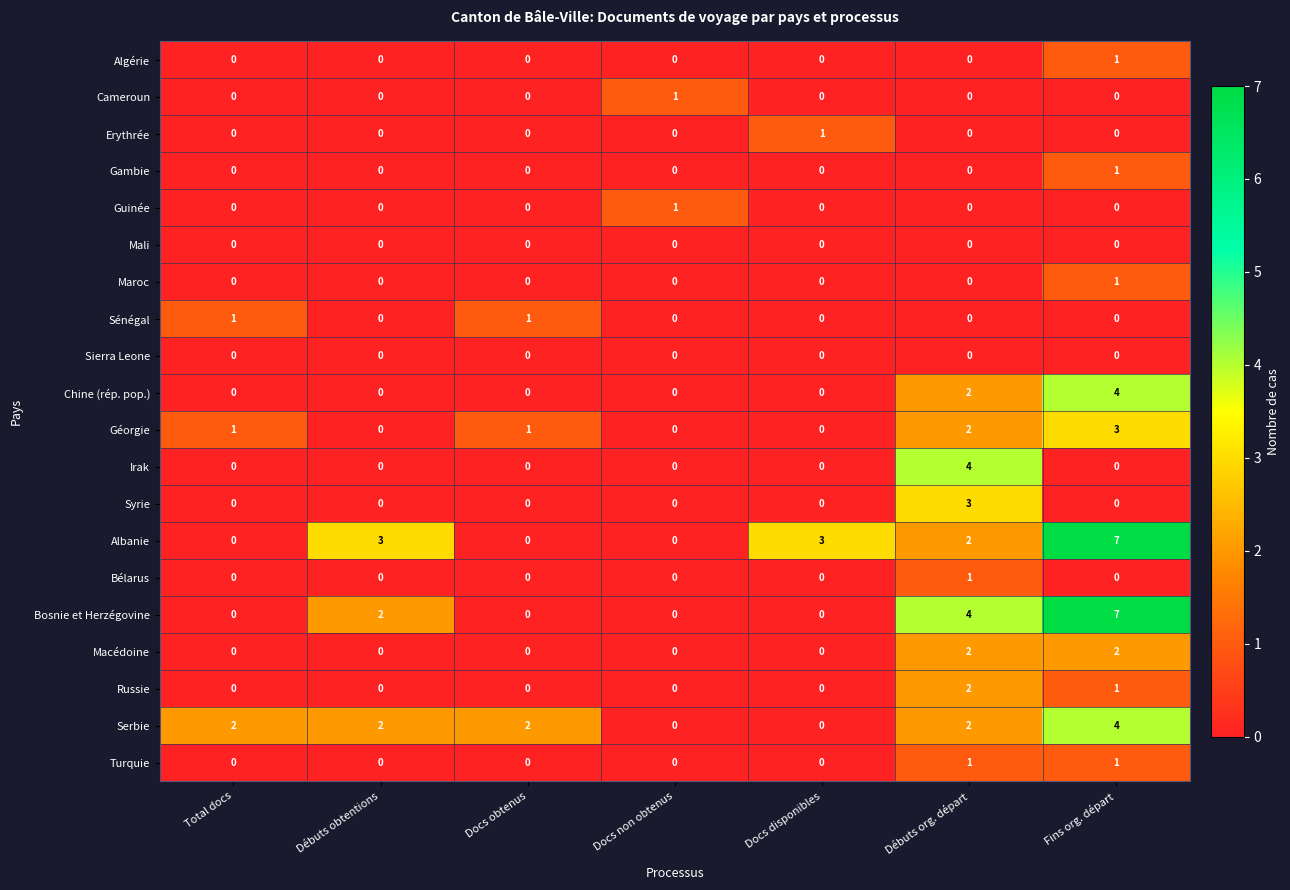

What is the difference between the maximum and second lowest values in the Géorgie series?

3